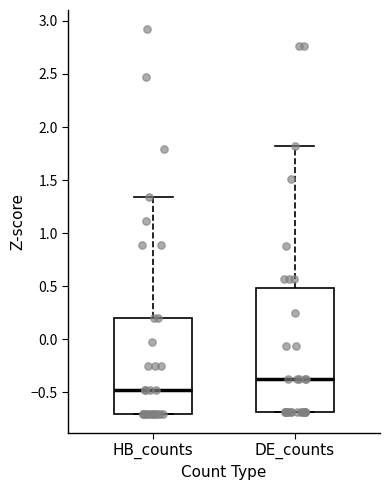

Reading left to right, transcribe this box plot: for each box, give where its median line is, the range the box spans, and where its two whiskers end, as read against the y-axis. The values are not printed on the chart, so give them approximately, as read against the axis.

HB_counts: median -0.50, box -0.70 to 0.20, whiskers -0.70 to 1.35
DE_counts: median -0.40, box -0.70 to 0.50, whiskers -0.70 to 1.80